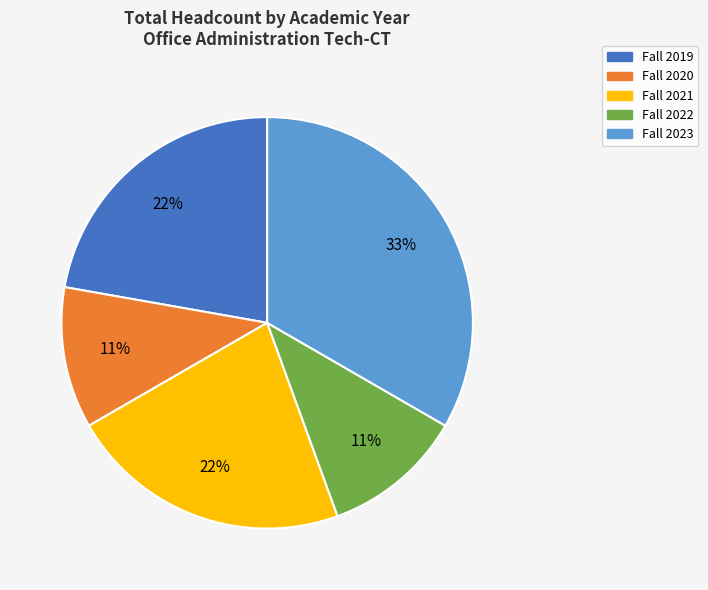

Which has a higher value, Fall 2022 or Fall 2023?

Fall 2023